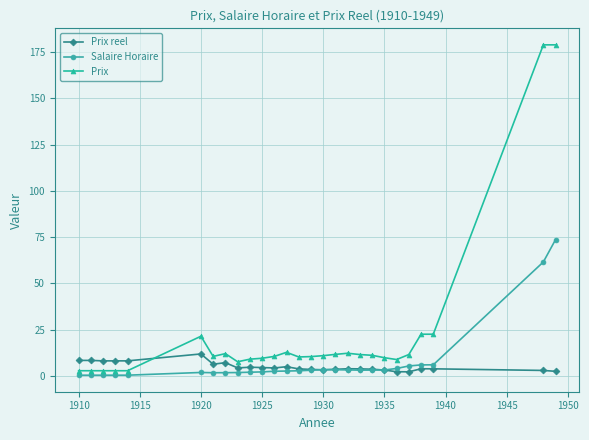

Which series has the widest spread of values?

Prix